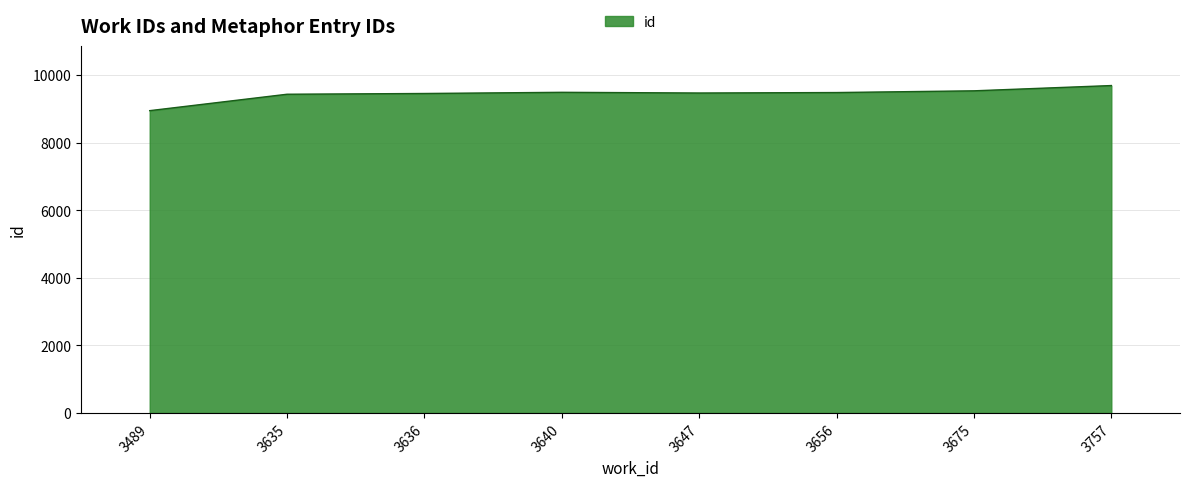

The value at 3656 is 9484. True or false?

True